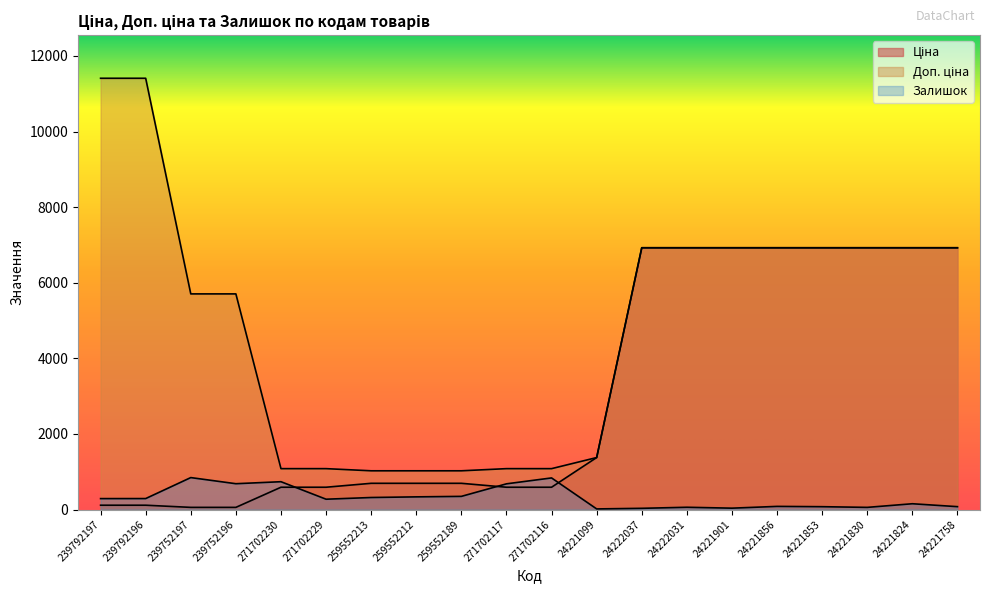

What is the spread (max minus min) of values at 24222031?

6865.7